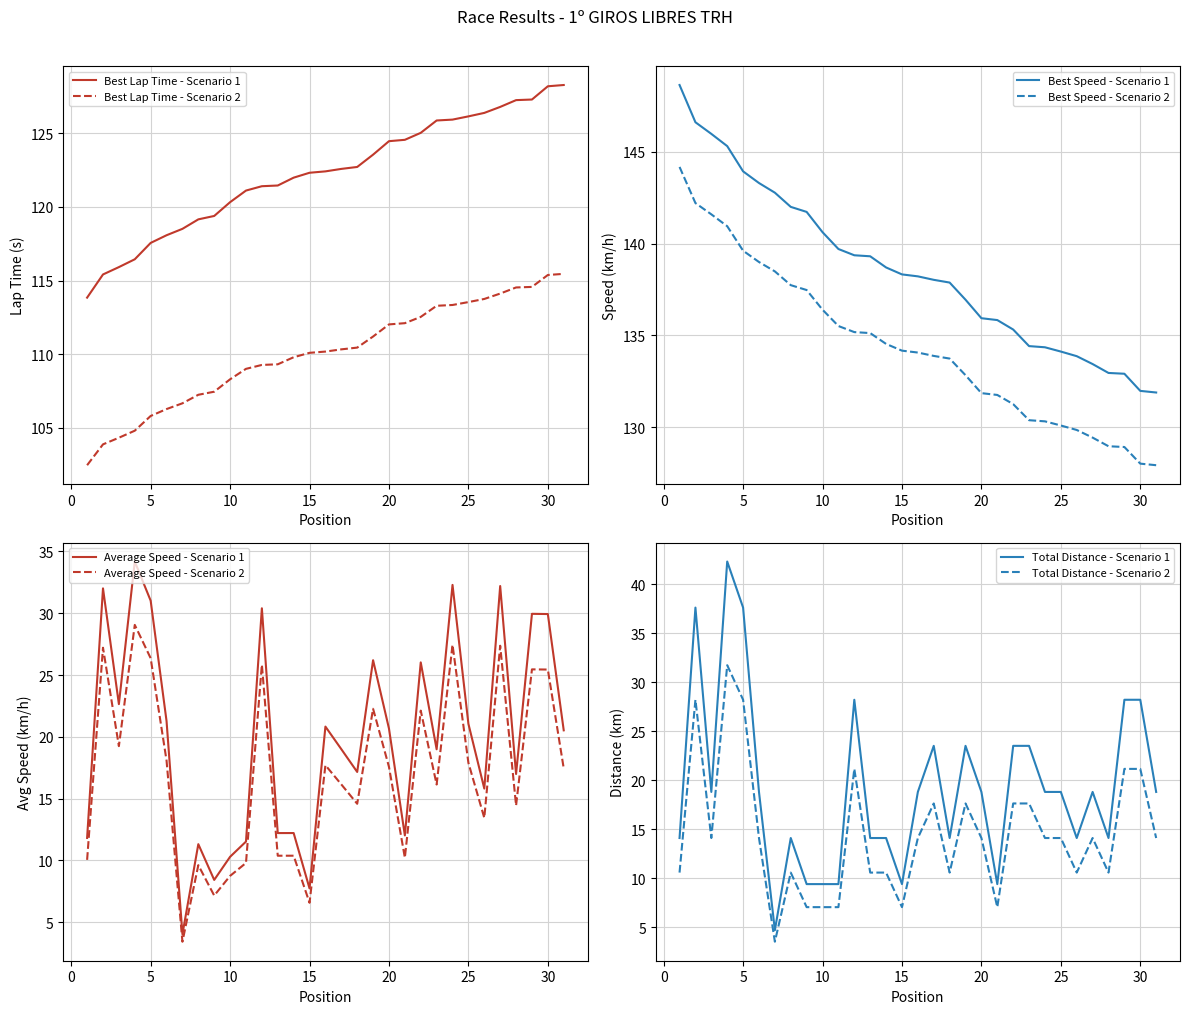

True or false: Best Speed has more than 0 interior local peaks.

False